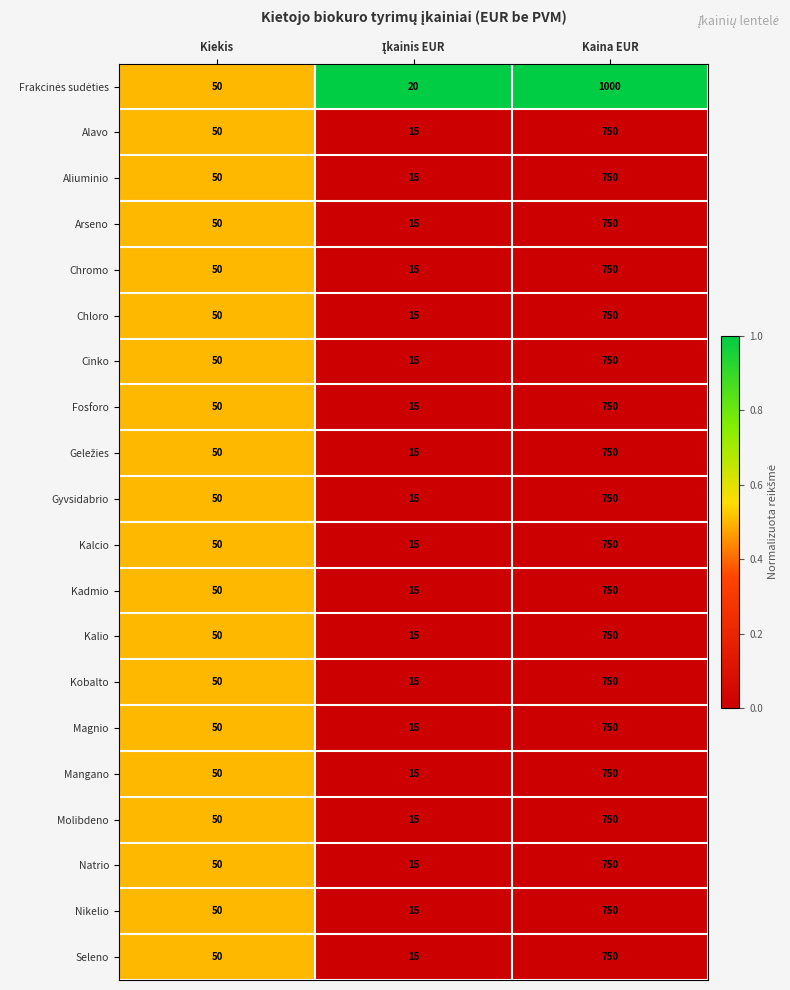

What is the total value across all series at Kaina EUR?

15250